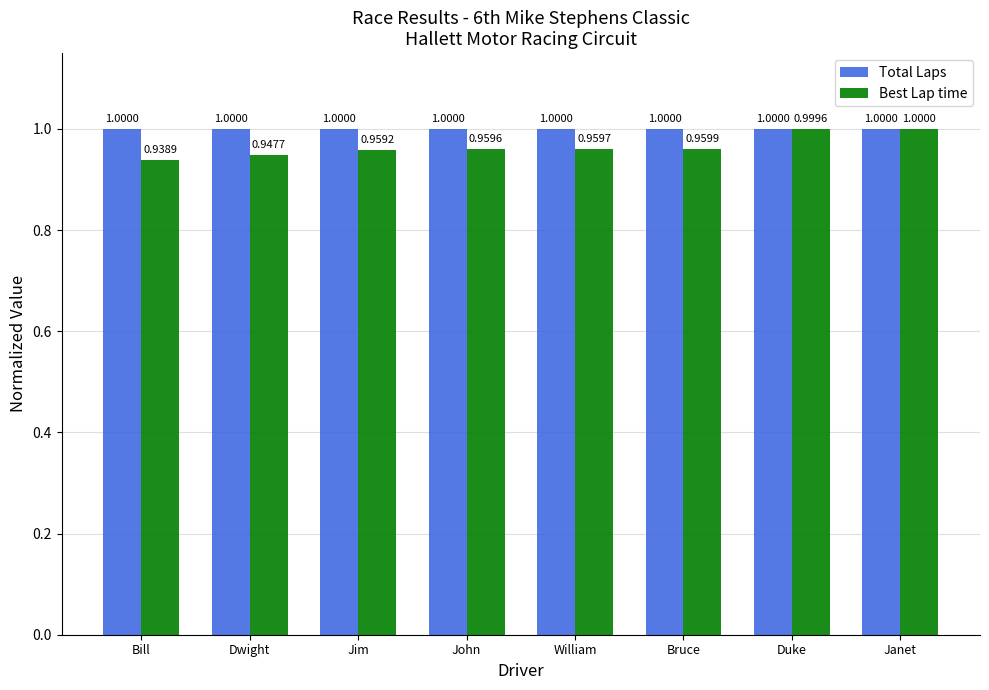

At which category is the sum across all series the highest?

Janet